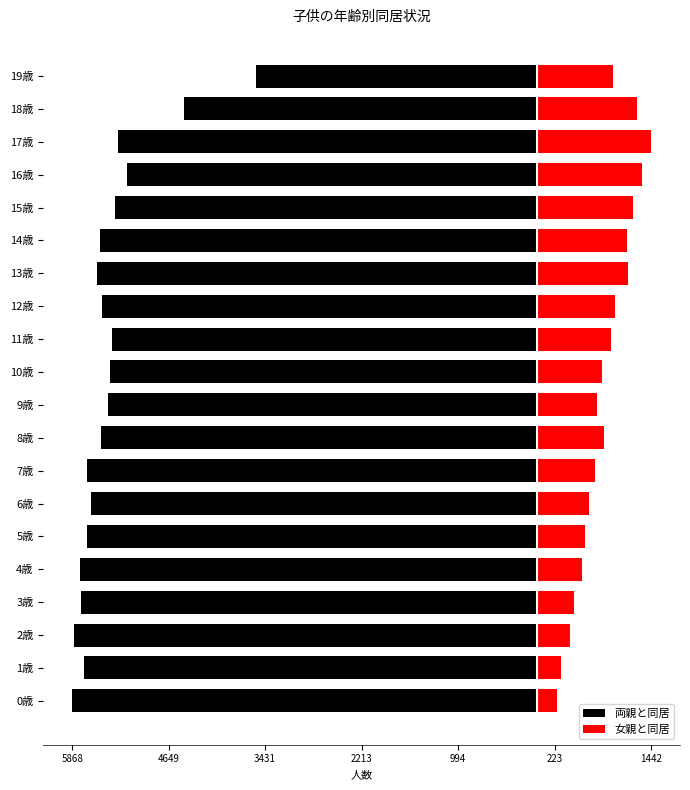

Where is 両親と同居 nearest to the value -4707?

18歳